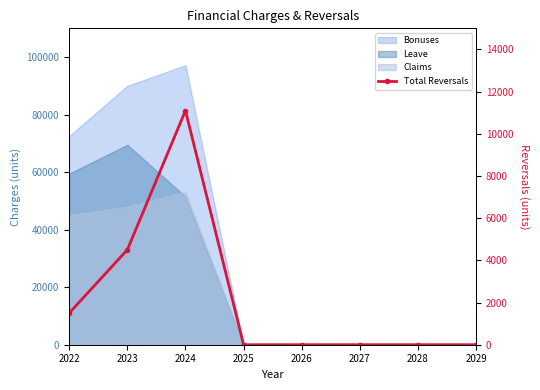

How many points are higher than both their immediate neighbors (excluding endpoints)?

1